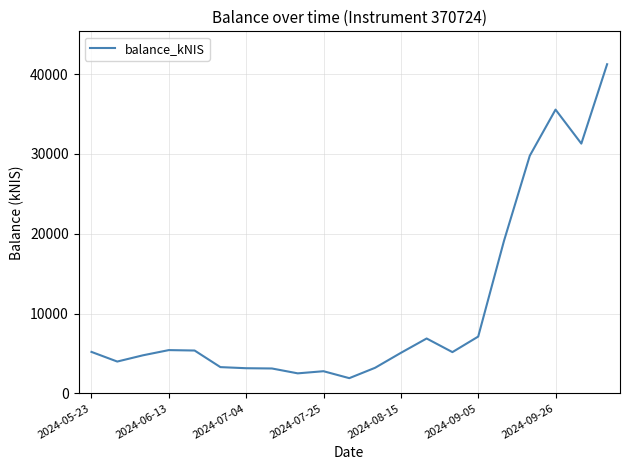

What is the minimum value shown in the chart?

1899.1